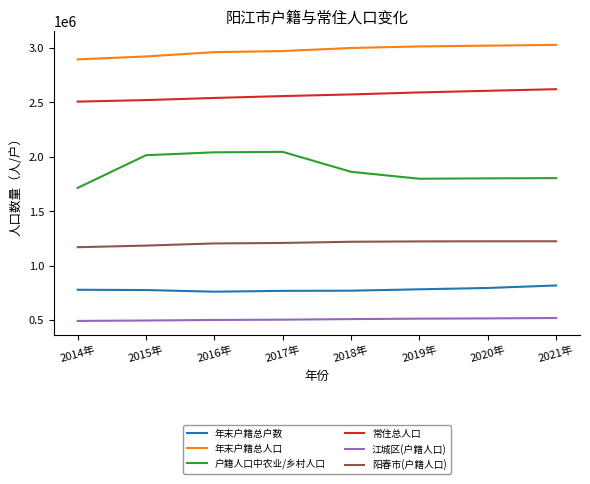

Does the chart display data point markers on the line(s)?

No